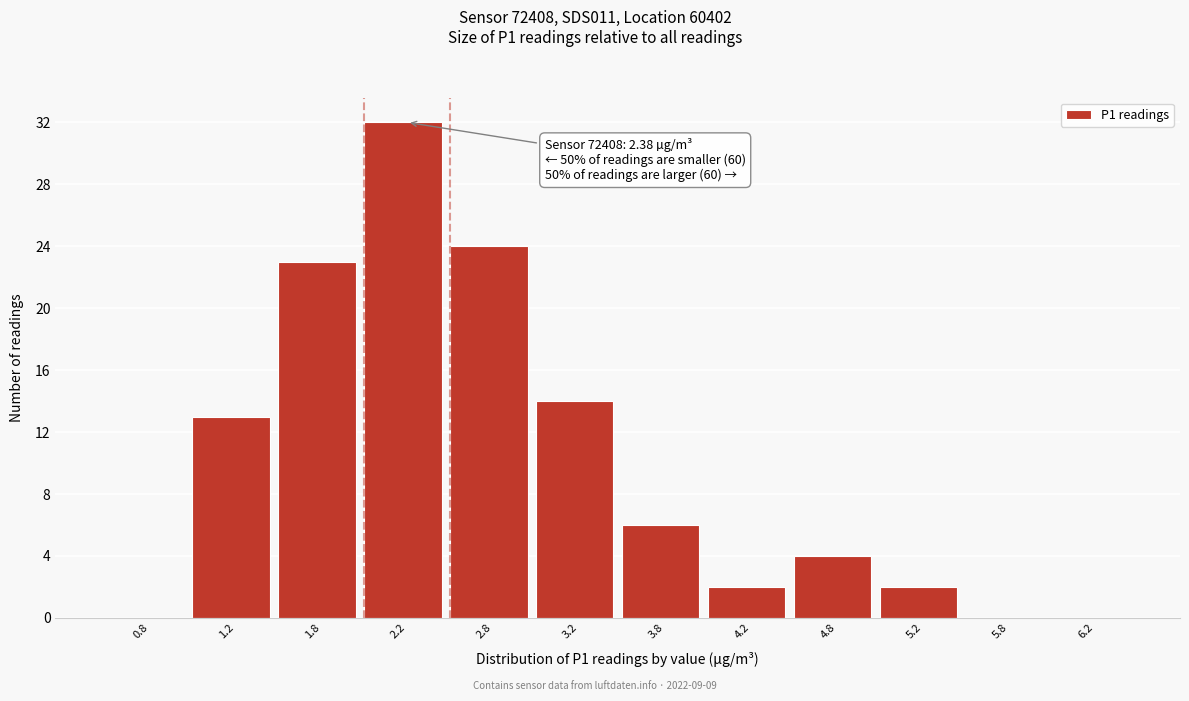

Over which range of the x-axis is the bar tallest?

2.0 to 2.5